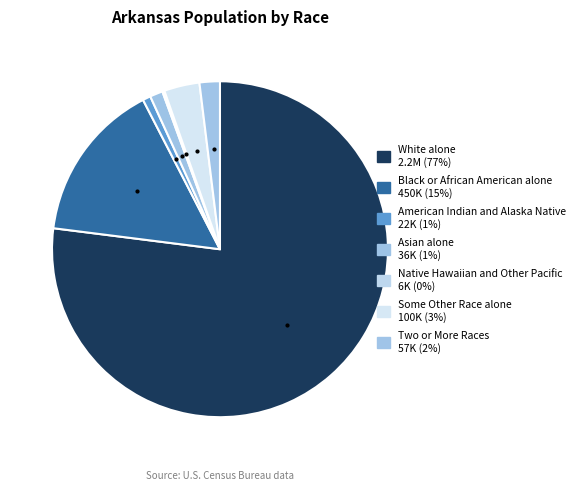

What is the majority slice?

White alone